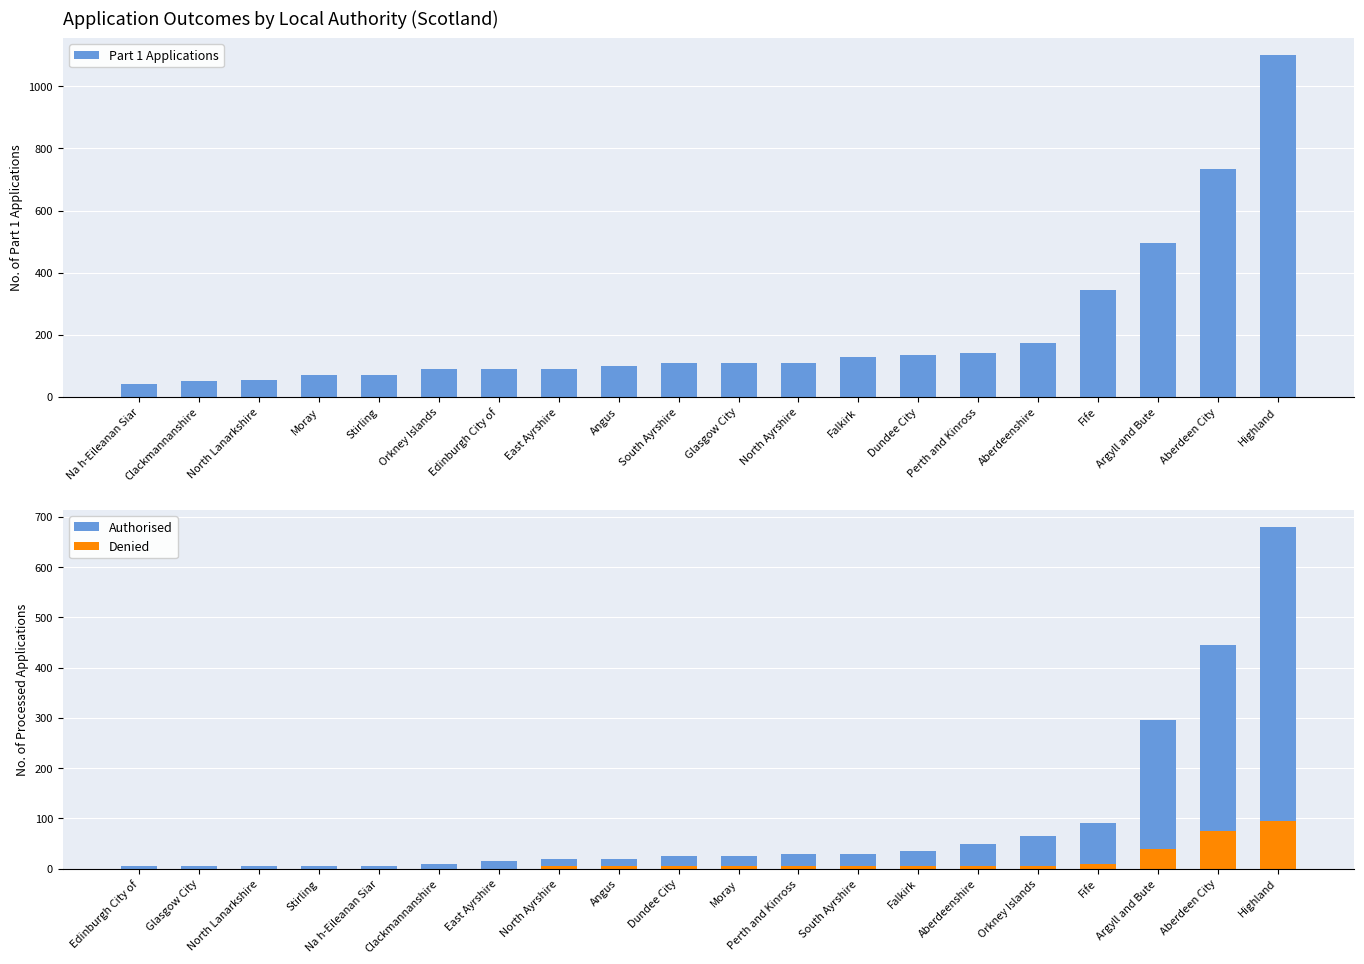

Does the chart contain any negative values?

No